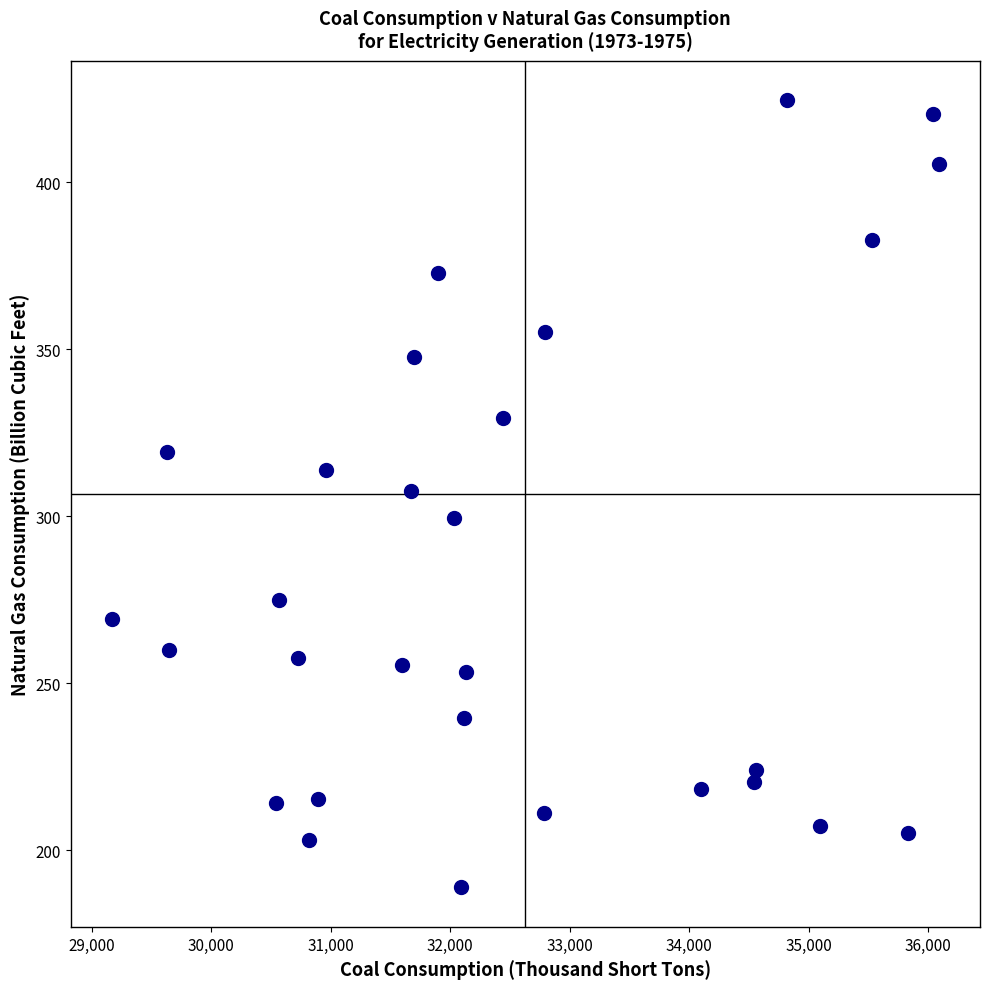

What is the range of Y values (max minus min)?

235.6